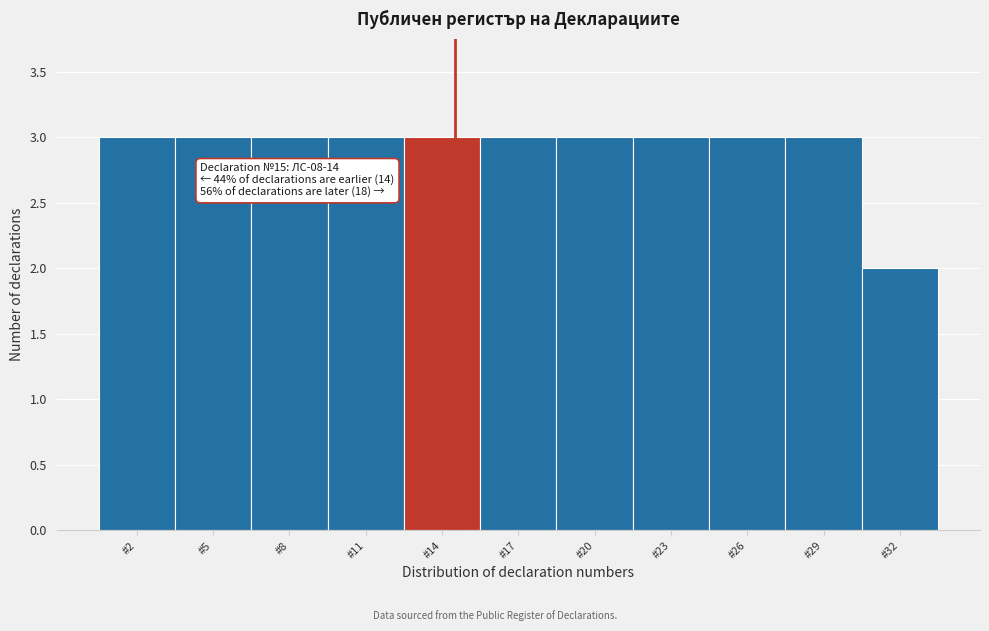

Reading left to right, transcribe all the data shown in this chart.

#2=3	#5=3	#8=3	#11=3	#14=3	#17=3	#20=3	#23=3	#26=3	#29=3	#32=2